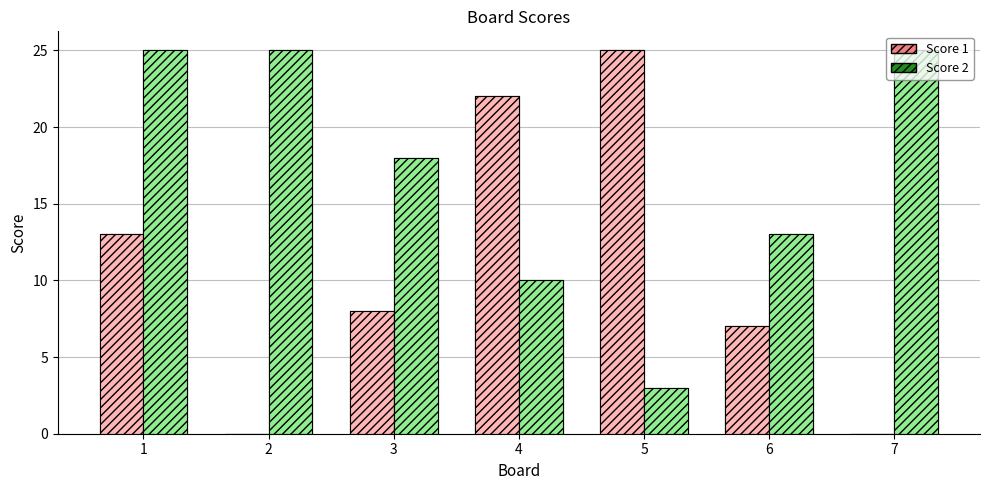

Which has a higher value, 6 or 4?

4